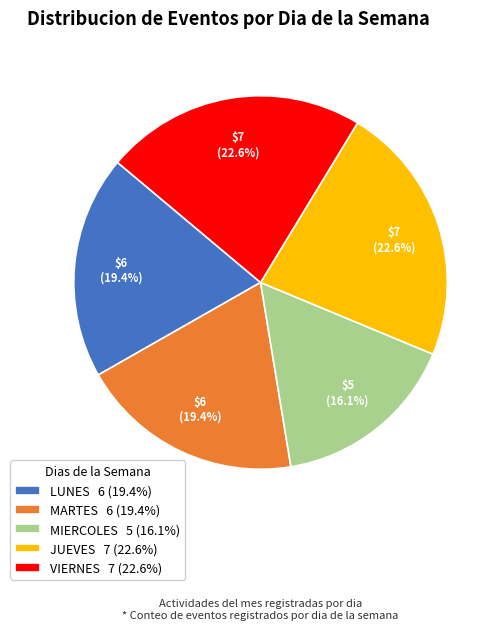

What percentage is the LUNES slice, to the nearest percent?

19%